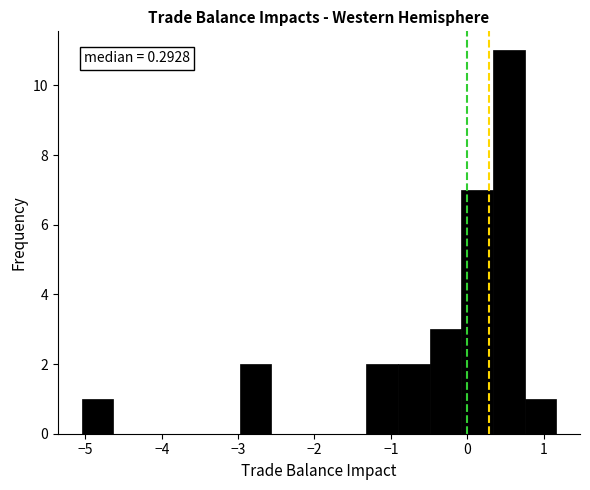

Over which range of the x-axis is the bar tallest?

0.3 to 0.8